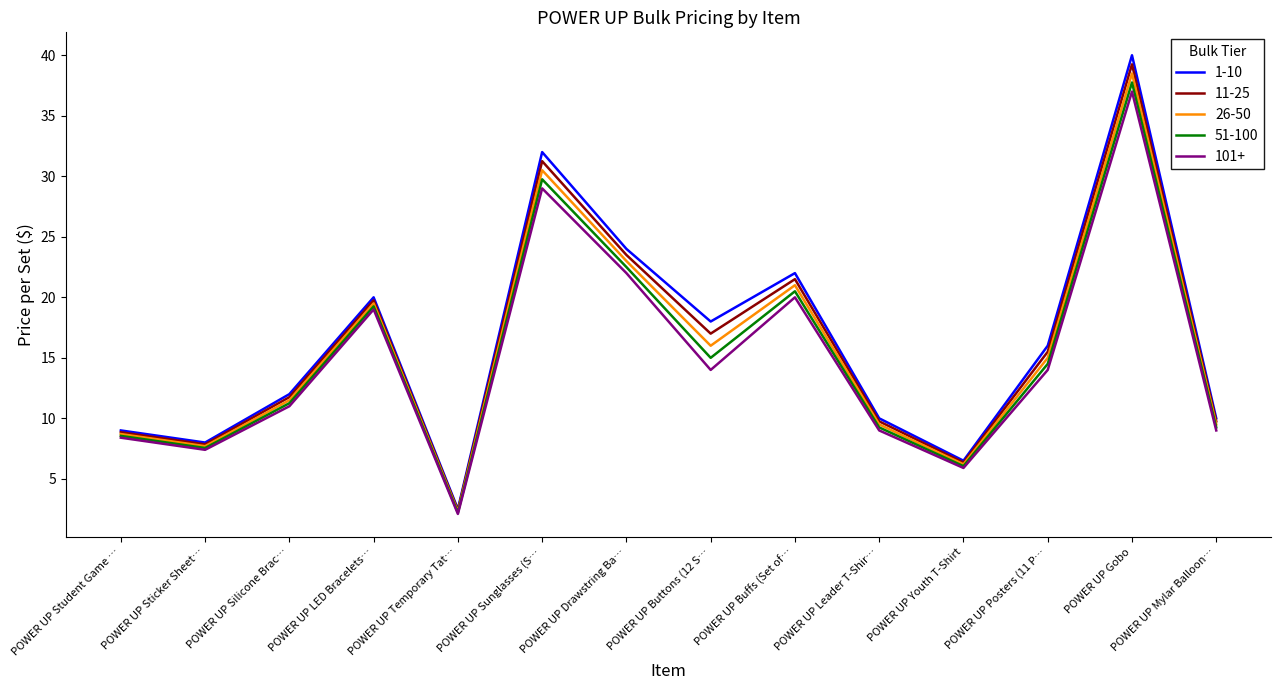

Is the value of 1-10 at POWER UP Student Game … greater than the value of 11-25 at POWER UP Sunglasses (S…?

No